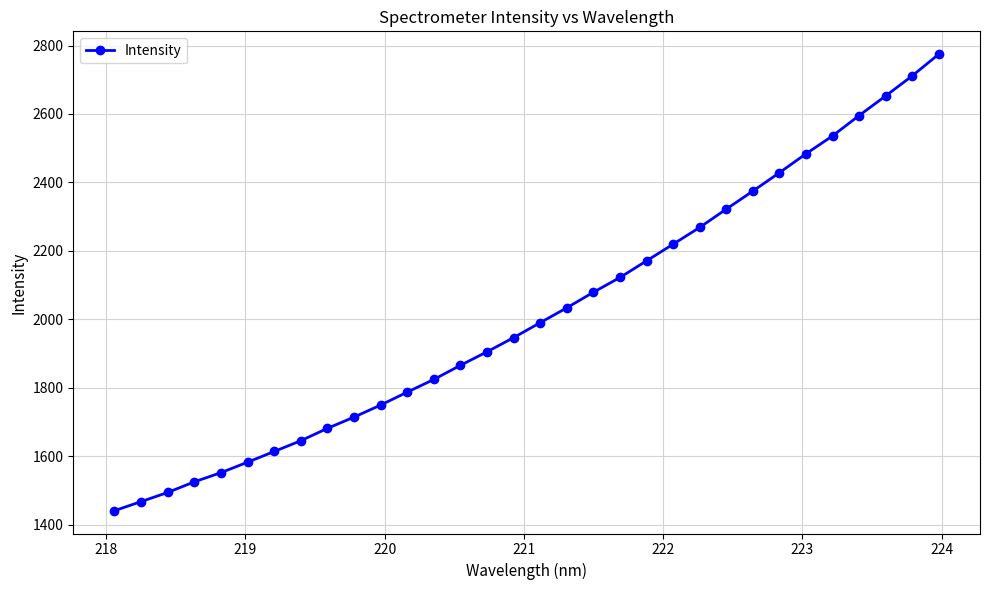

What is the value of the 7th point from the left?

1613.5